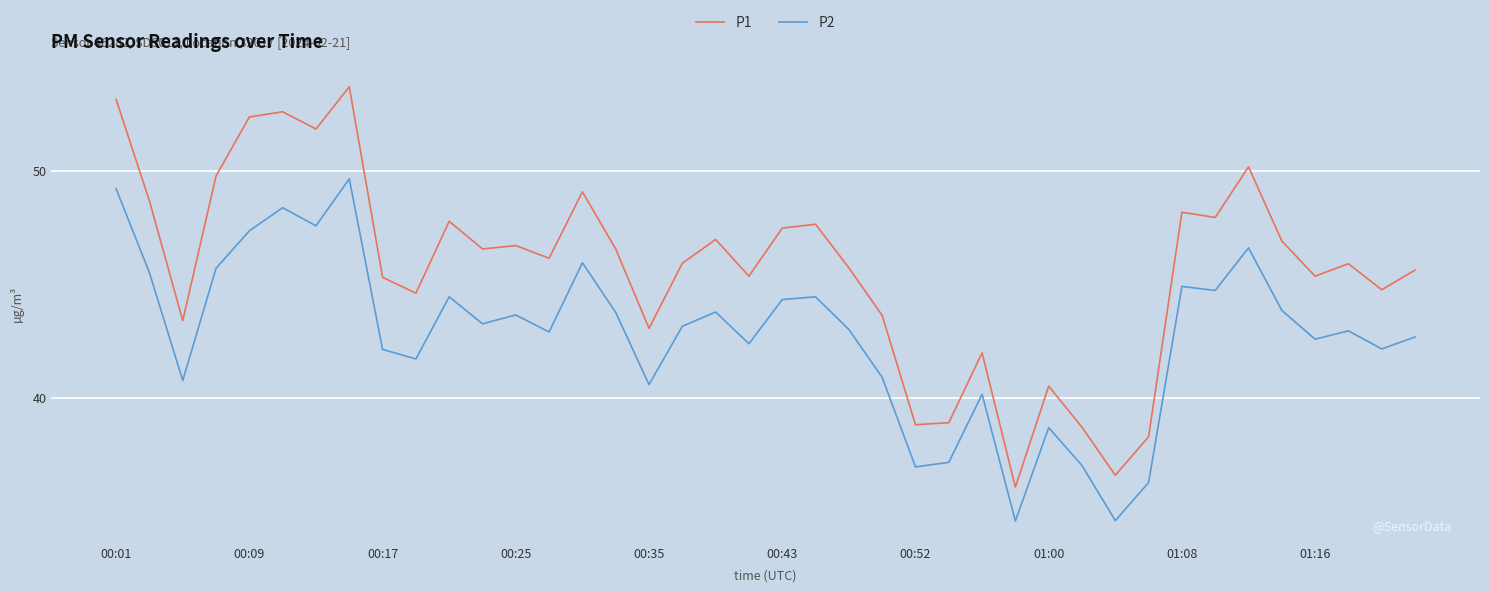

List the series in order of their overall mean, highest first.

P1, P2